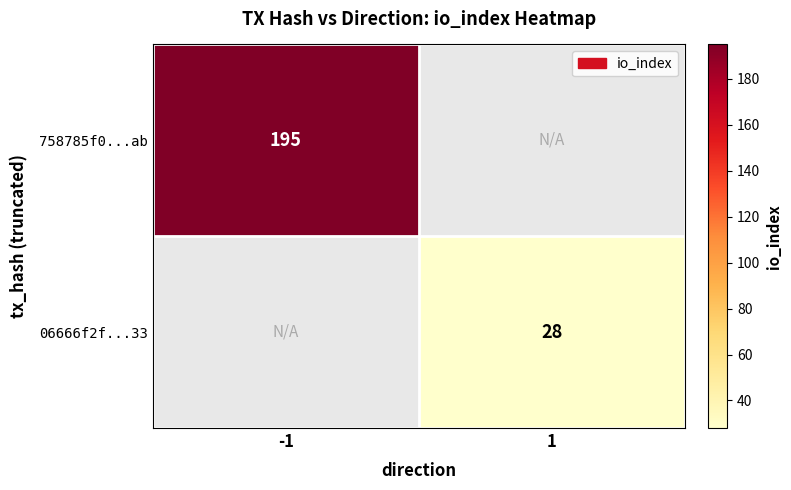

The value of 758785f0...ab at -1 is 320. True or false?

False